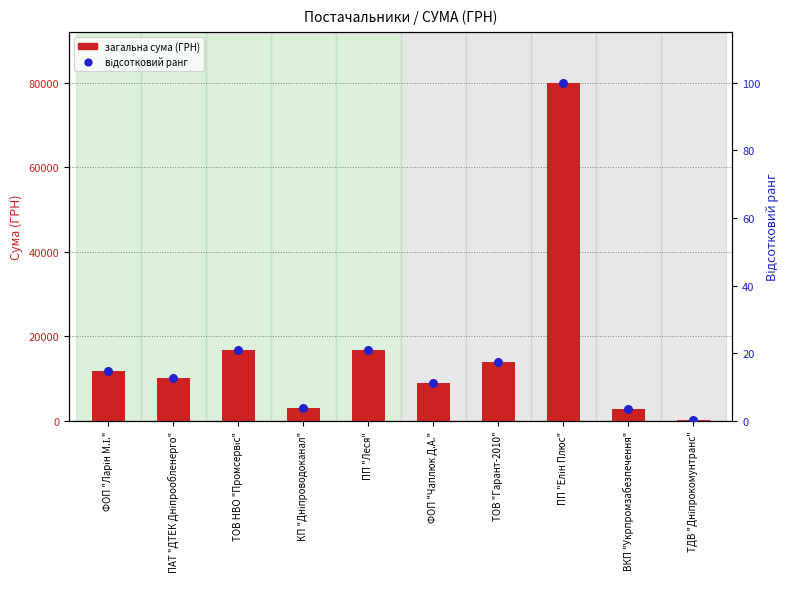

At how many categories does at least one series exceed 50992?

1